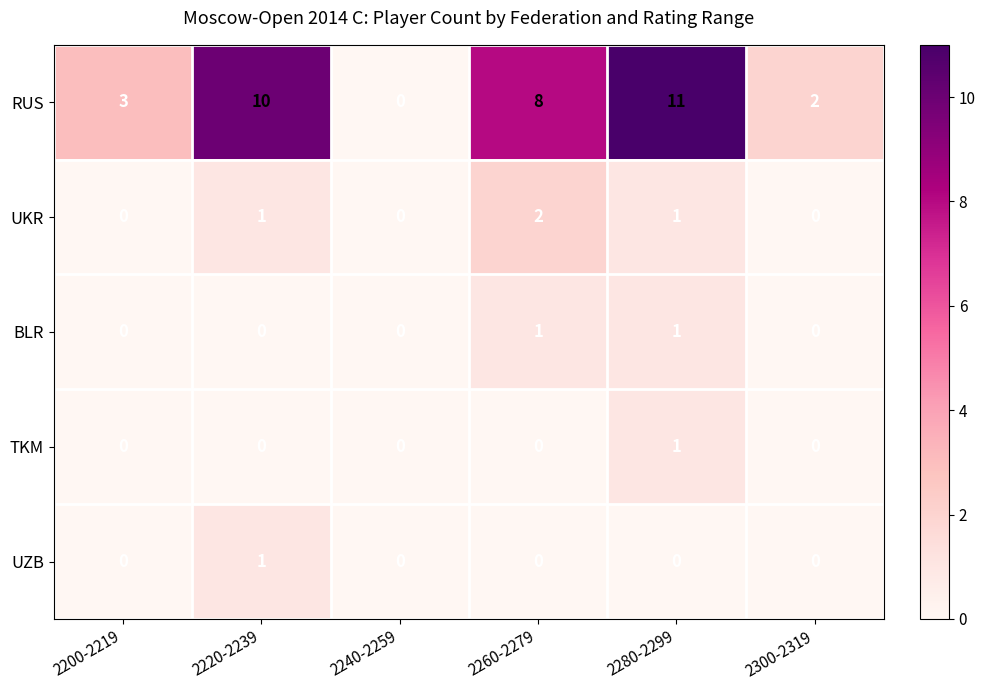

Which series changed the most between 2200-2219 and 2280-2299?

RUS